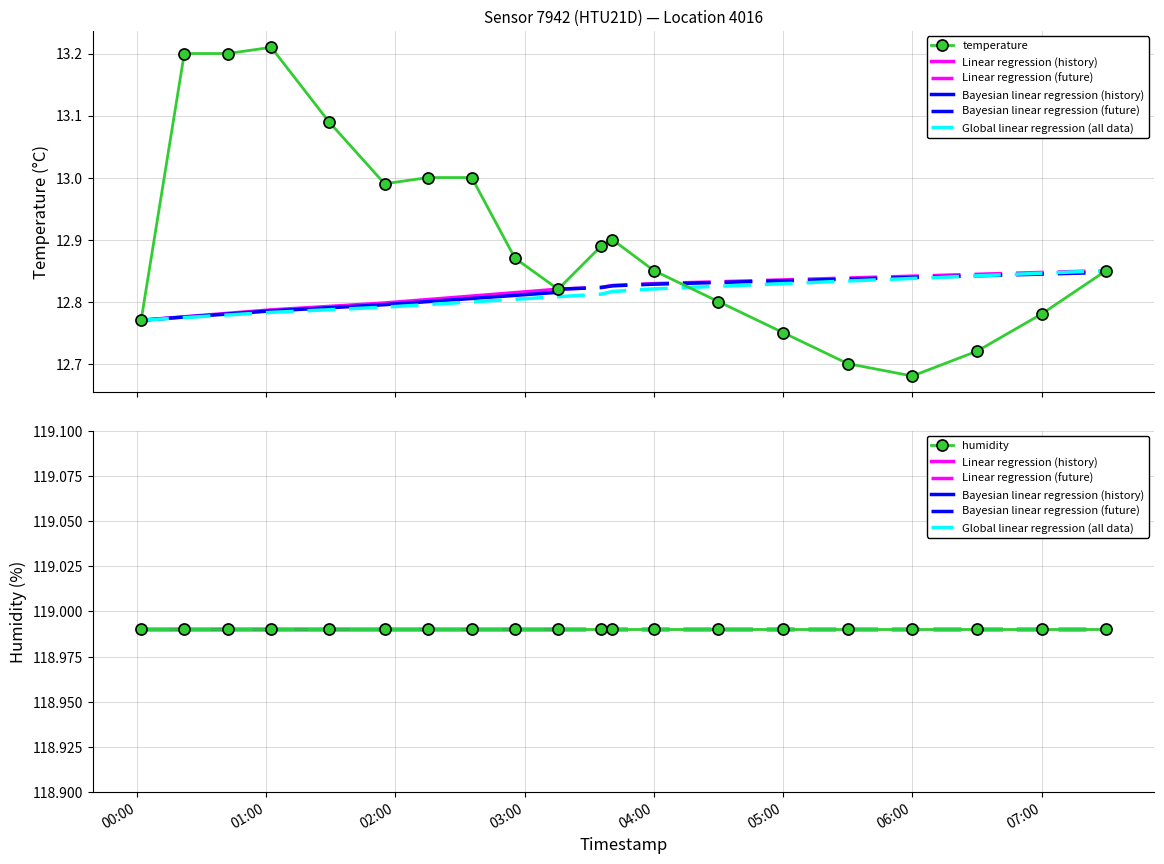

Where is the data nearest to the value 12?

06:00